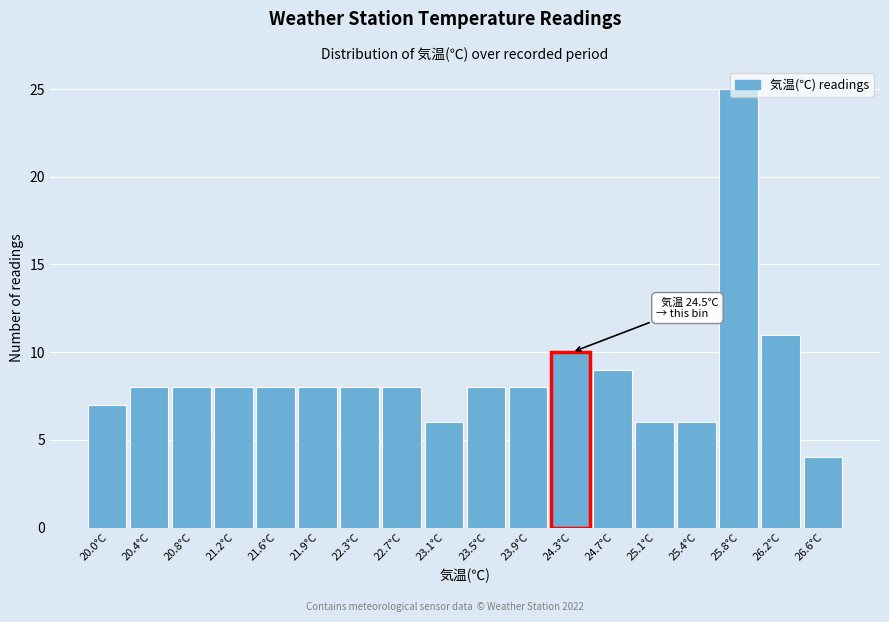

Where is the data nearest to the value 14?

26.2°C